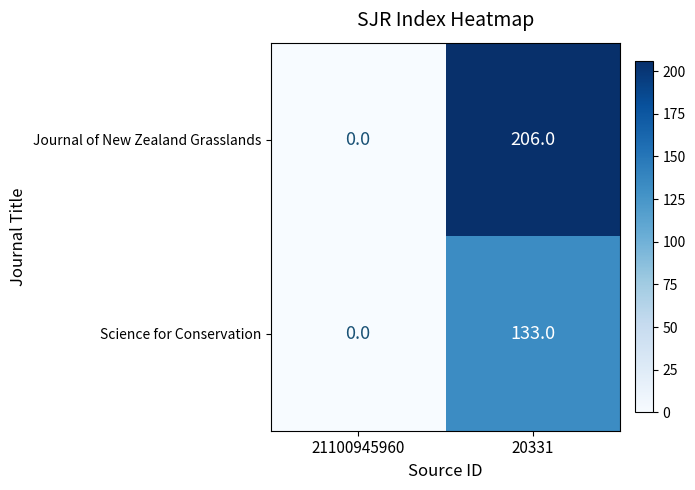

What is the difference between the maximum and minimum values in the Journal of New Zealand Grasslands series?

206